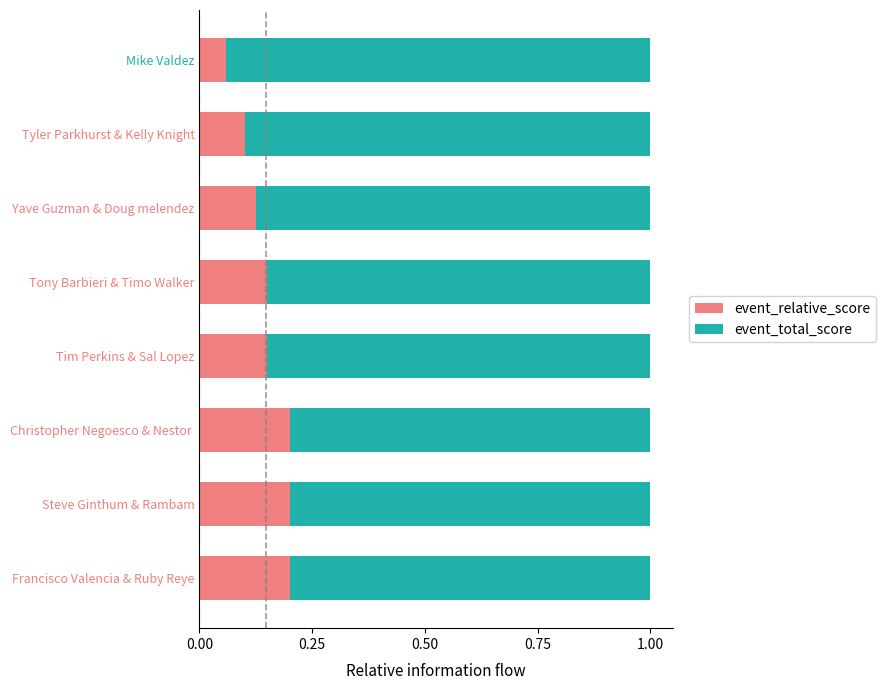

What is the total value across all series at Tim Perkins & Sal Lopez?

1.0